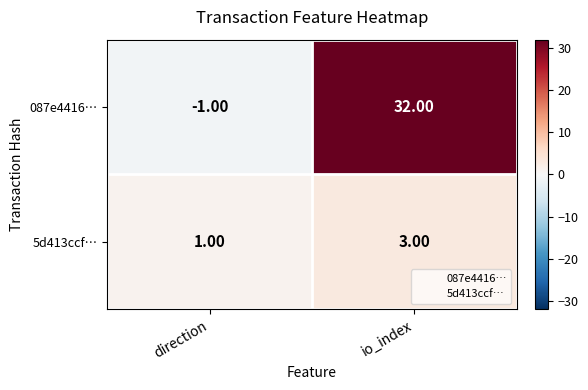

How many values in 087e4416… are above zero?

1